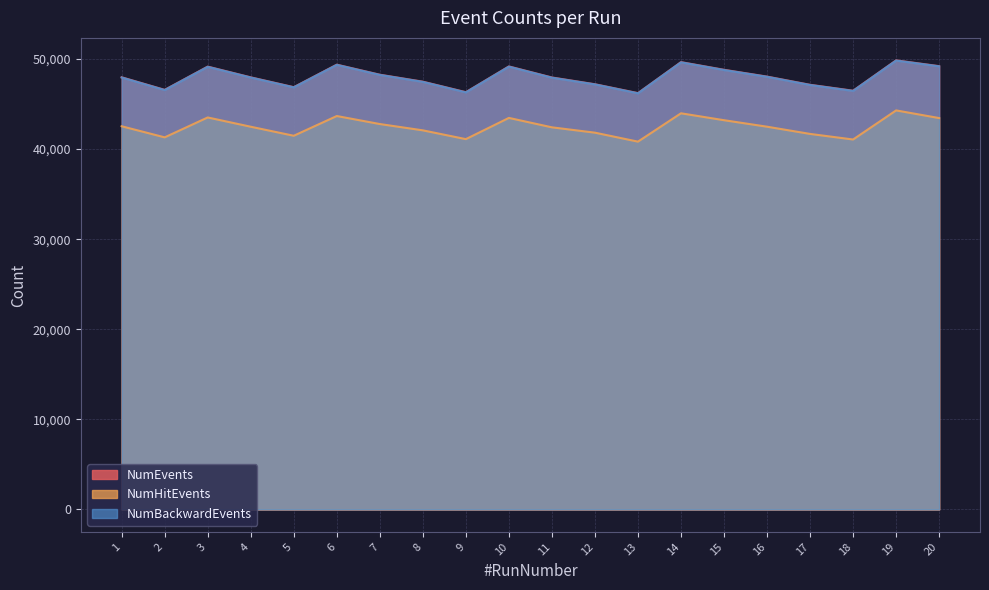

The NumEvents series shows 67896 at 11. True or false?

False